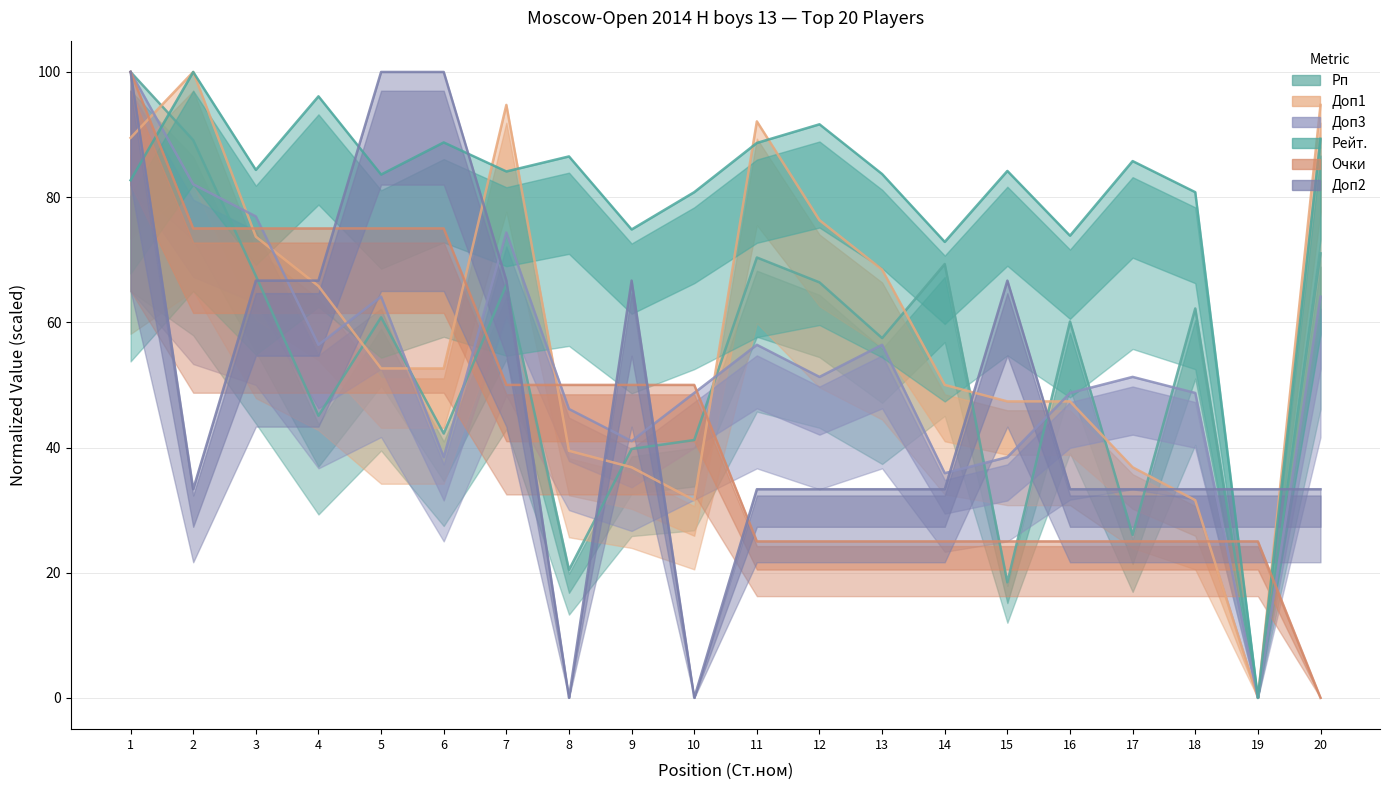

At 15, list the series in order from largest to smallest.

Рейт., Доп2, Доп1, Доп3, Очки, Рп